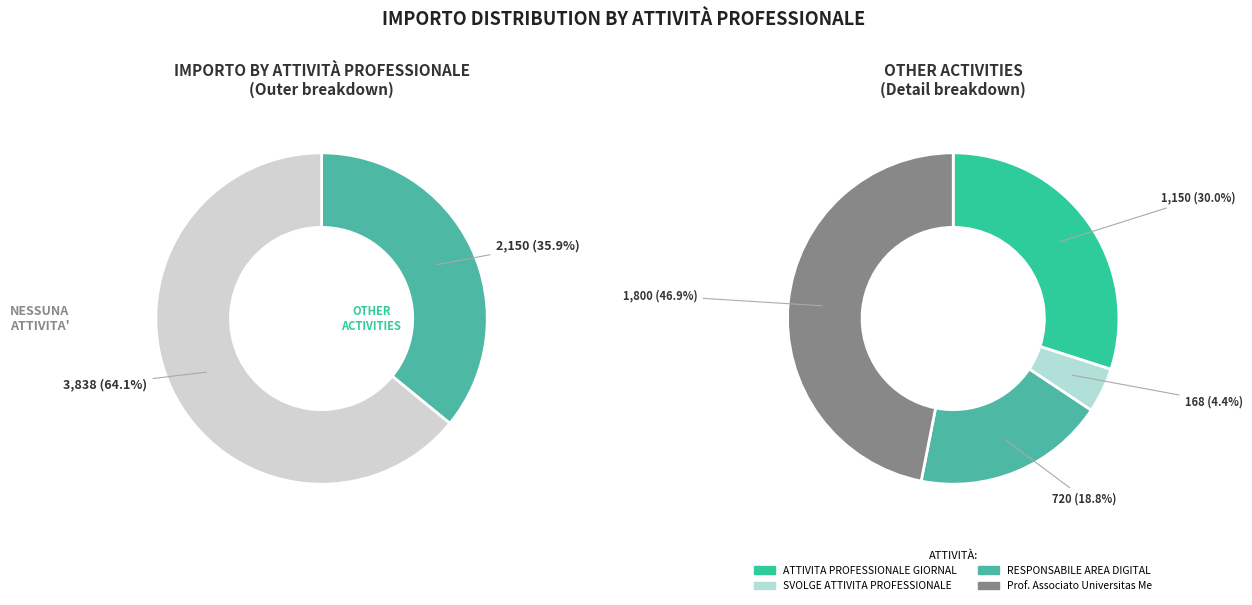

Combined, what portion of the pie is ATTIVITA PROFESSIONALE GIORNALISTA and Prof. Associato Universitas Mercatorum?

49.3%